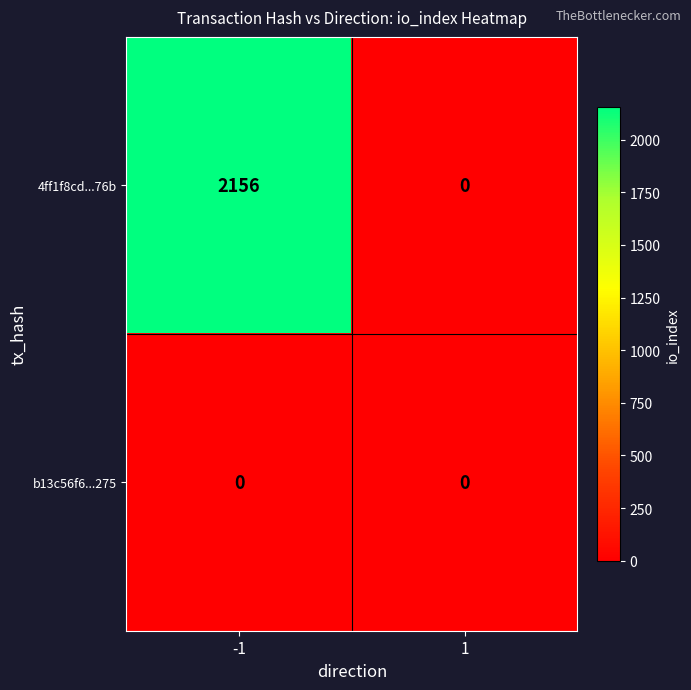

Which series has the widest spread of values?

4ff1f8cd...76b